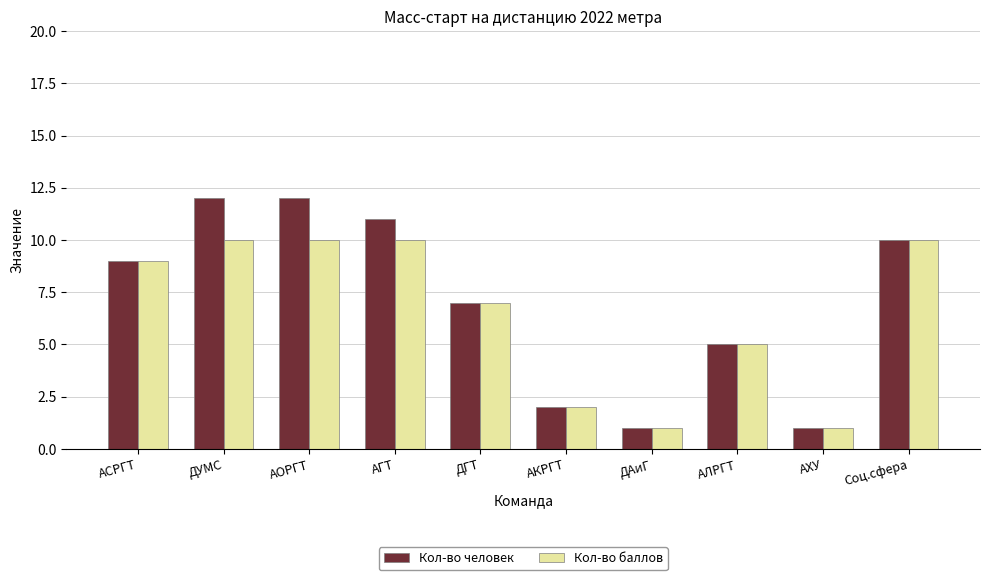

Is the value of Кол-во человек at АЛРГТ greater than the value of Кол-во баллов at АОРГТ?

No